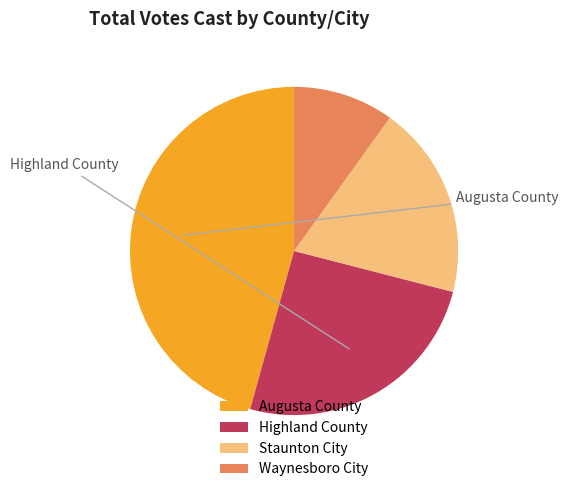

To the nearest percent, what is the combined percentage of Staunton City and Augusta County?

65%